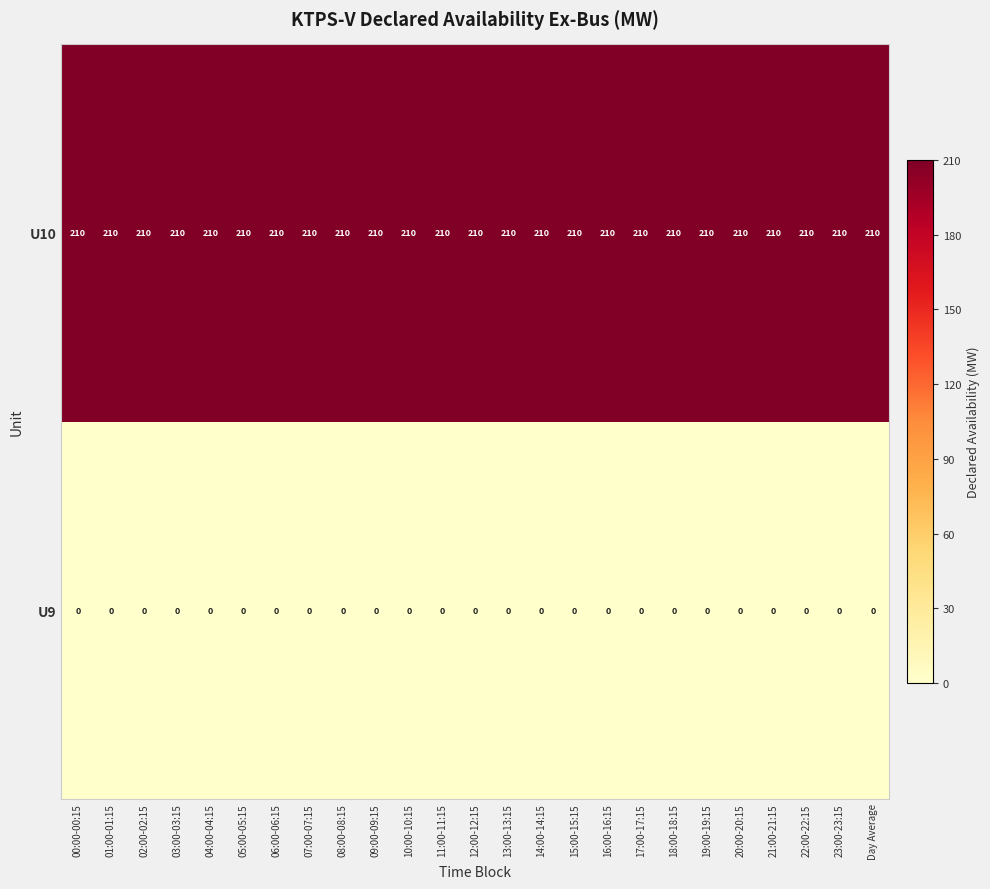

At 07:00-07:15, list the series in order from largest to smallest.

U10, U9